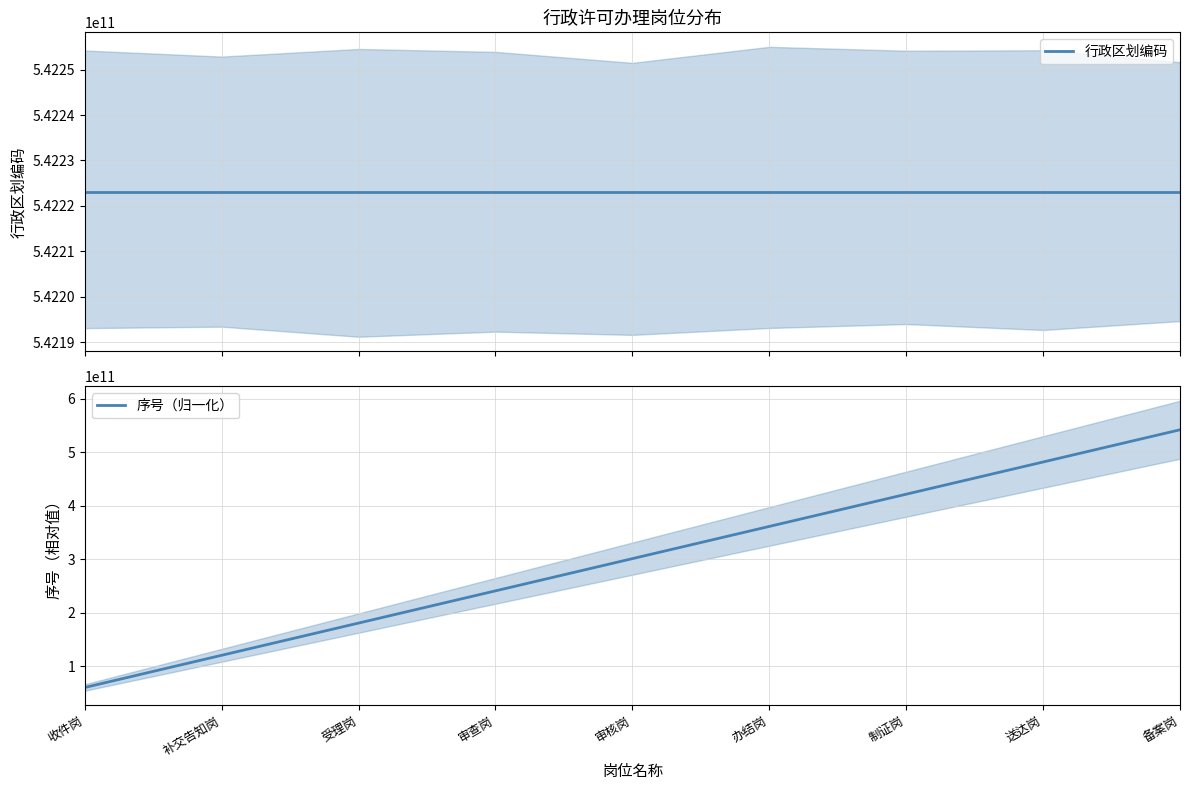

Reading left to right, extract all data points from this chart.

行政区划编码: 收件岗=542223000000	补交告知岗=542223000000	受理岗=542223000000	审查岗=542223000000	审核岗=542223000000	办结岗=542223000000	制证岗=542223000000	送达岗=542223000000	备案岗=542223000000
序号（归一化）: 收件岗=60247000000	补交告知岗=120494000000	受理岗=180741000000	审查岗=240988000000	审核岗=301235000000	办结岗=361482000000	制证岗=421729000000	送达岗=481976000000	备案岗=542223000000